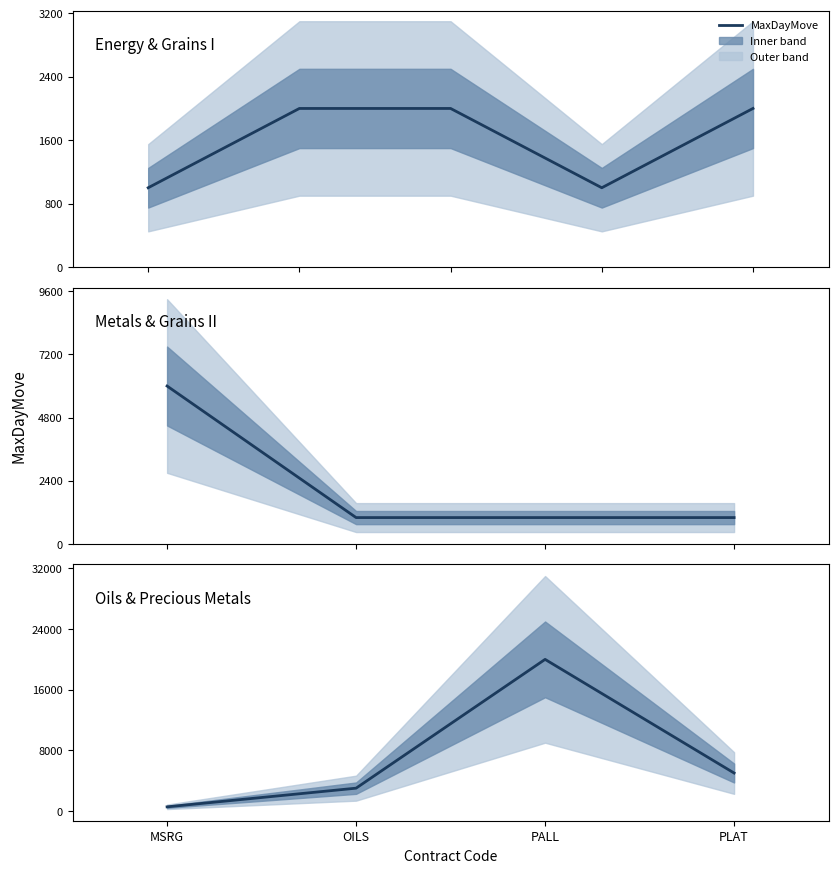

Rank the categories by value from lowest to highest.

MSRG, OILS, PLAT, PALL